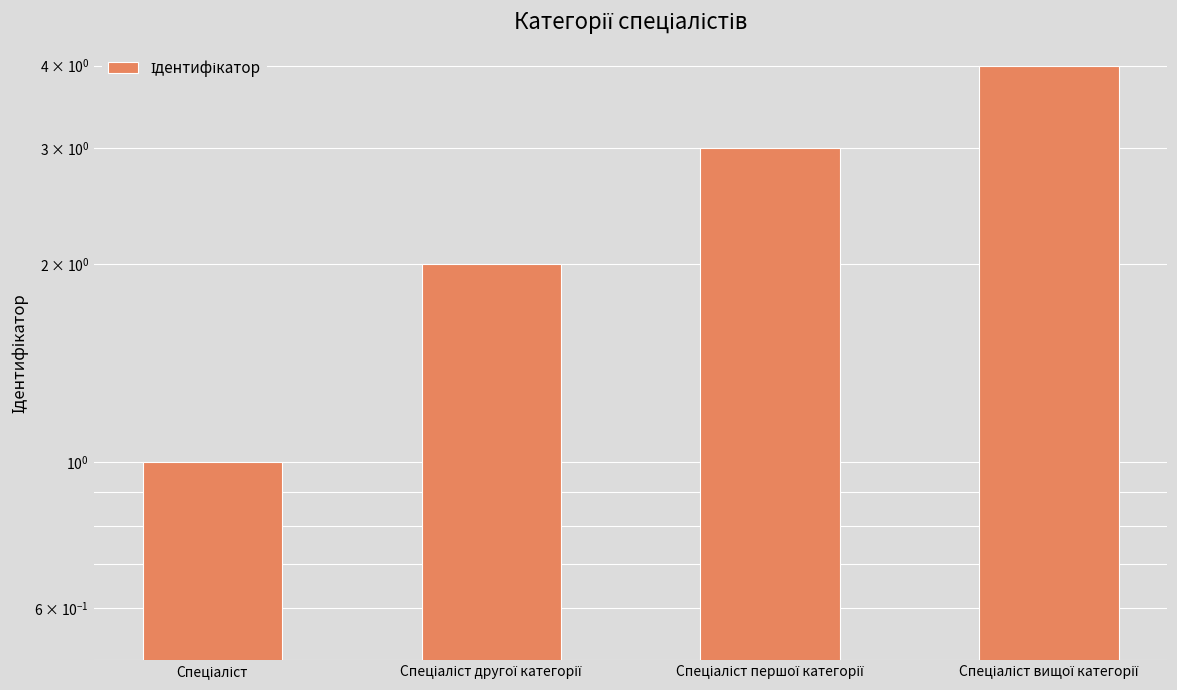

Are the bars grouped side by side (vs. stacked)?

No